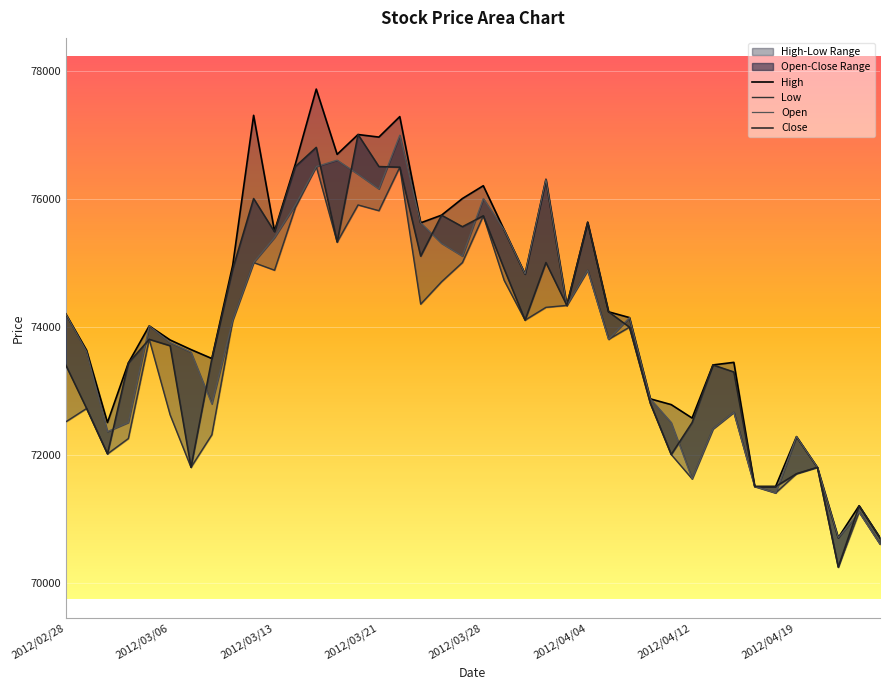

The High series shows 77000 at 14. True or false?

True